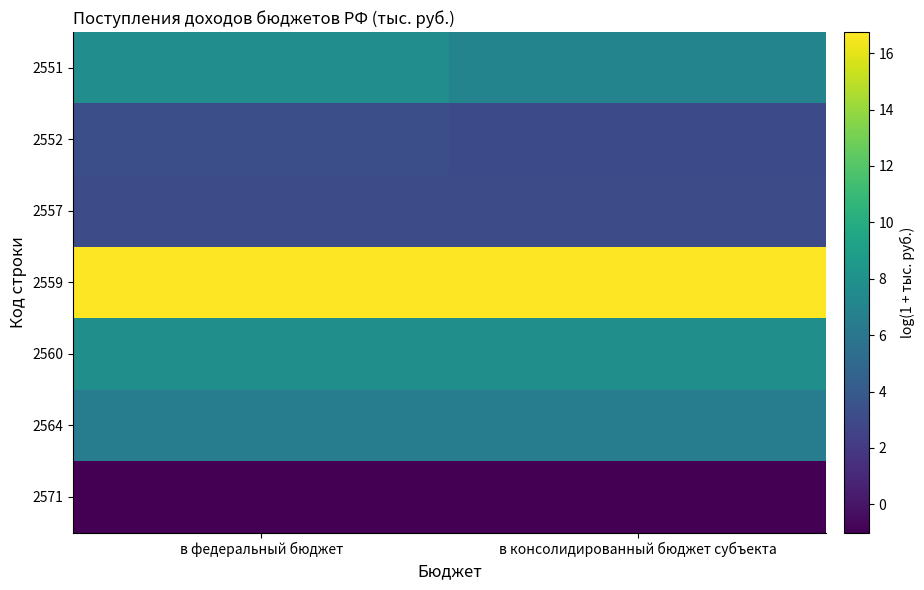

What is the maximum value shown in the chart?

16.7